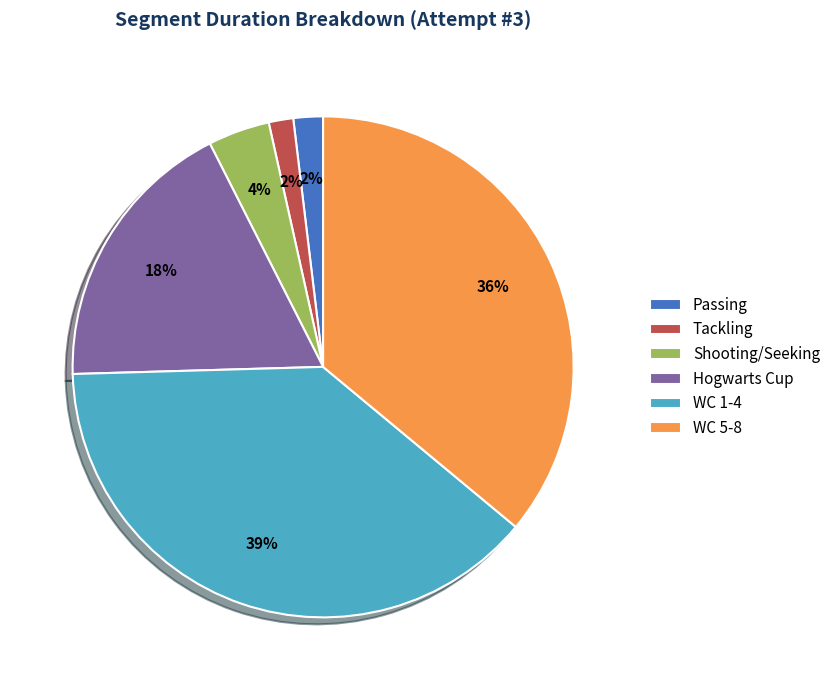

How many slices are in this pie chart?

6